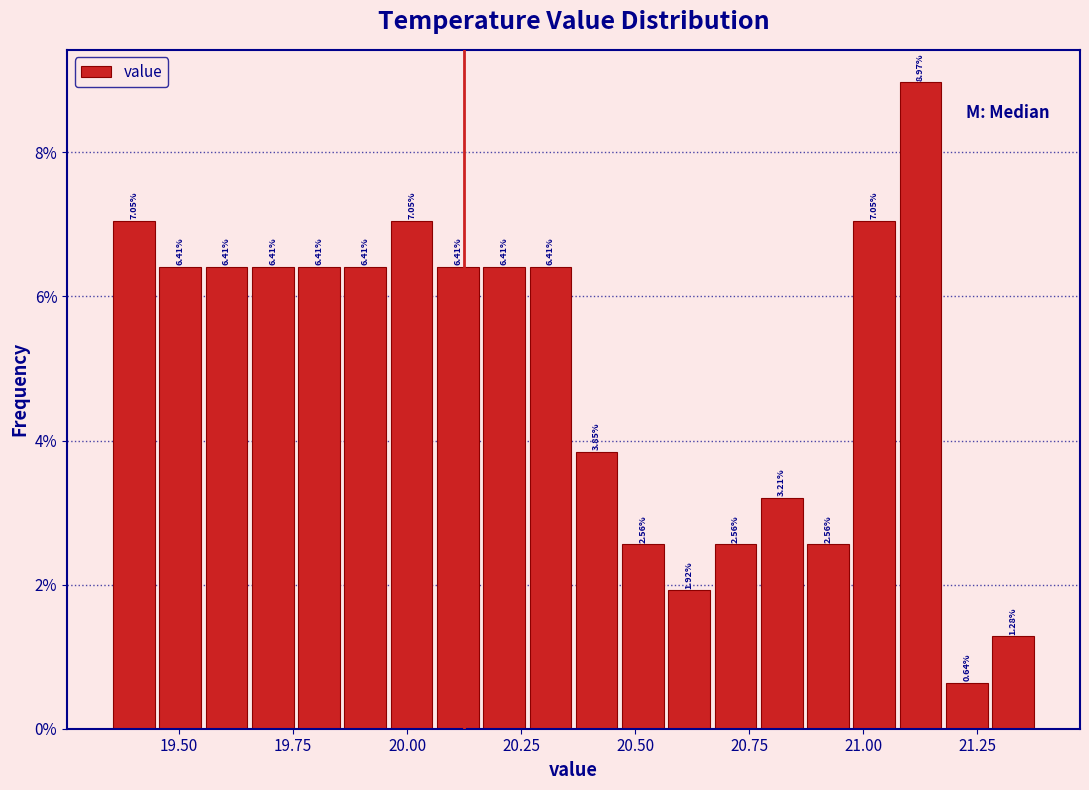

Around what value on the x-axis is the tallest bar? Give the approximate position of its centre, as read against the axis.

21.15